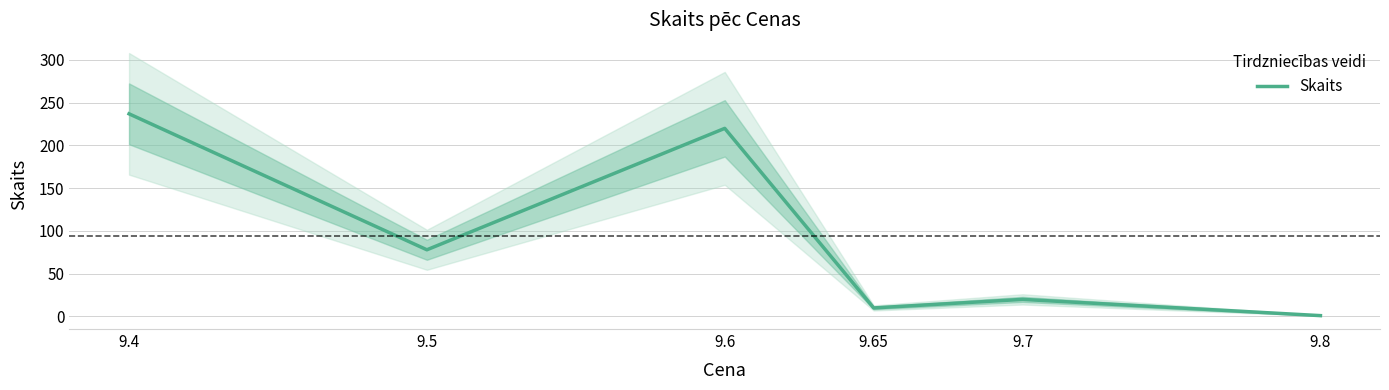

Which category has the highest value across all series?

9.4